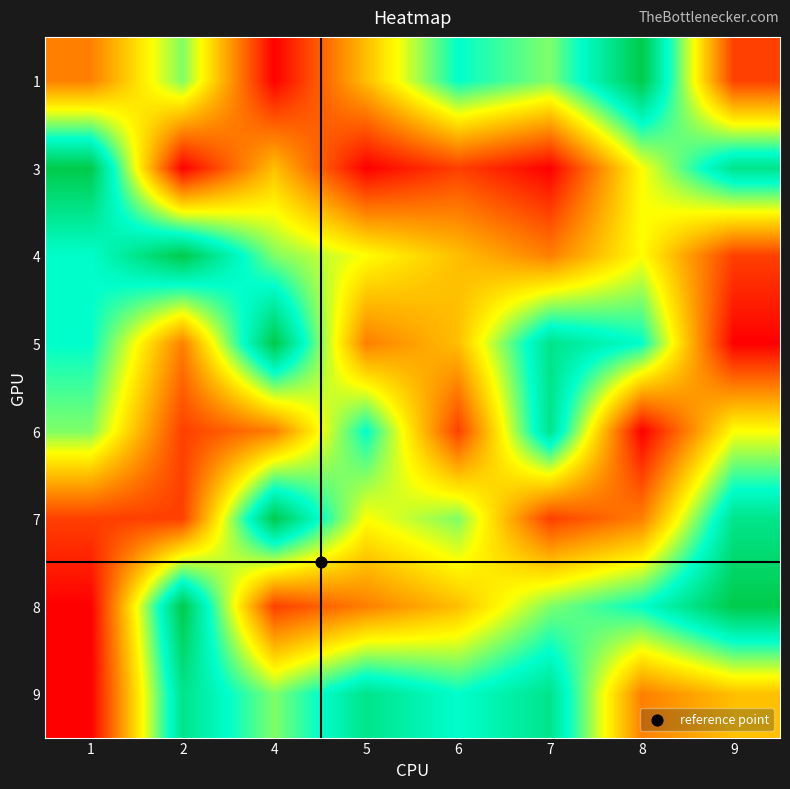

At how many categories does at least one series exceed 7?

7